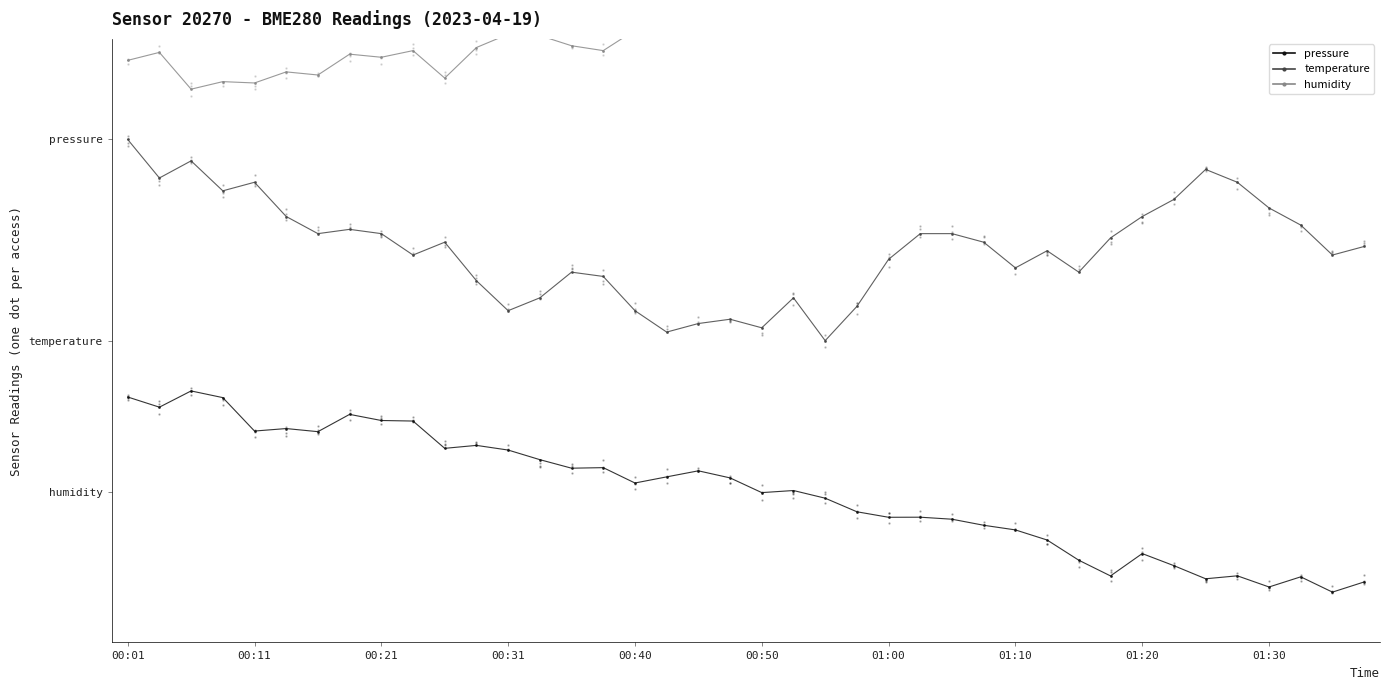

At which category is the sum across all series the highest?

00:01